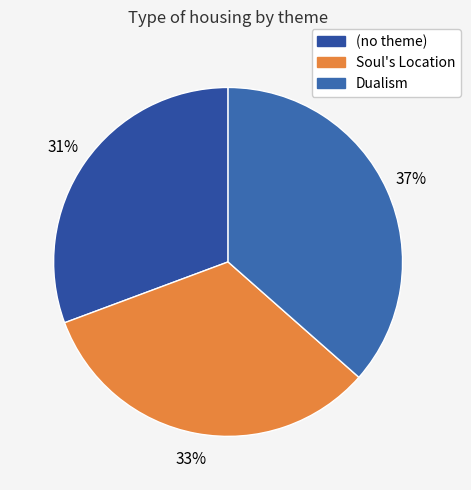

Which slice is the largest?

Dualism